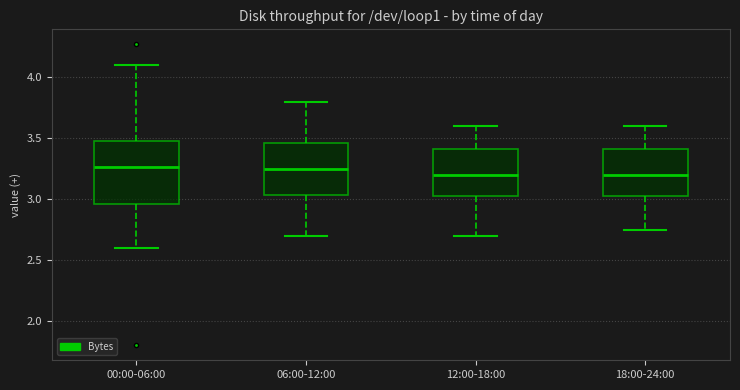

Reading left to right, read every box against the y-axis: the position of its median line, the range the box covers, and the ends of its whiskers. The values are not printed on the chart, so give them approximately, as read against the axis.

00:00-06:00: median 3.25, box 2.95 to 3.50, whiskers 2.60 to 4.10
06:00-12:00: median 3.25, box 3.05 to 3.45, whiskers 2.70 to 3.80
12:00-18:00: median 3.20, box 3.05 to 3.40, whiskers 2.70 to 3.60
18:00-24:00: median 3.20, box 3.05 to 3.40, whiskers 2.75 to 3.60